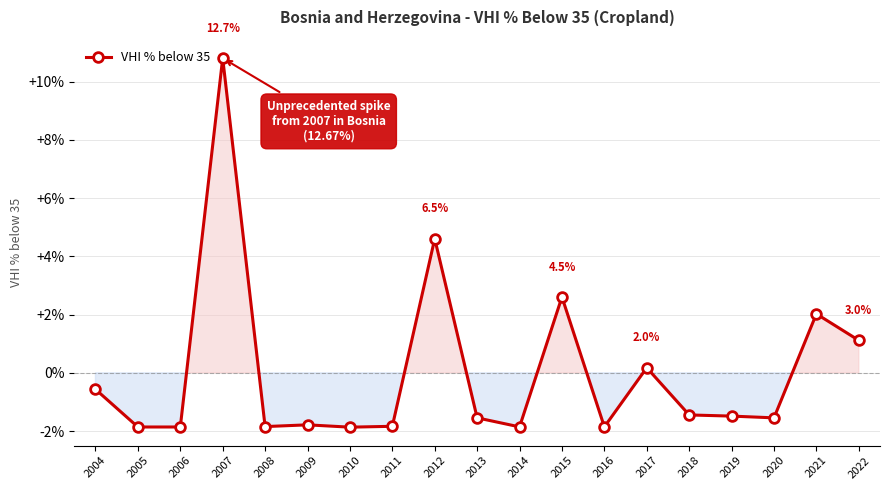

Which has a higher value, 2019 or 2016?

2019